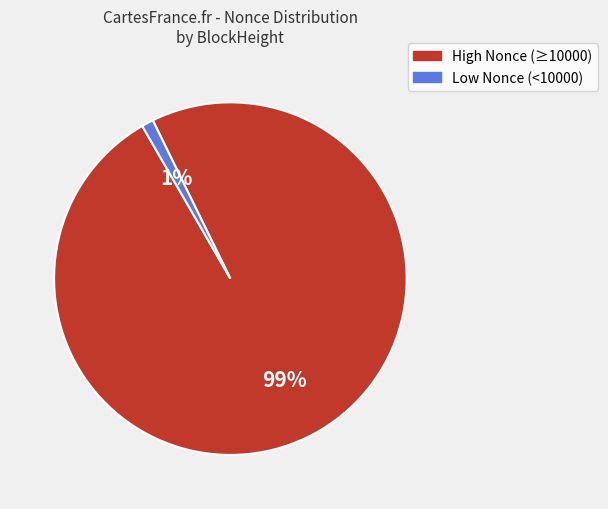

Count the number of slices in the pie.

2